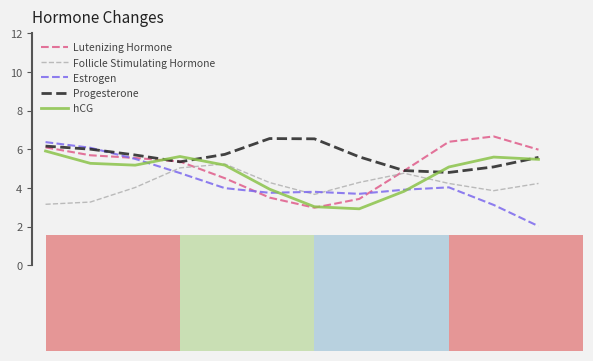

What is the smallest value displayed?

2.0